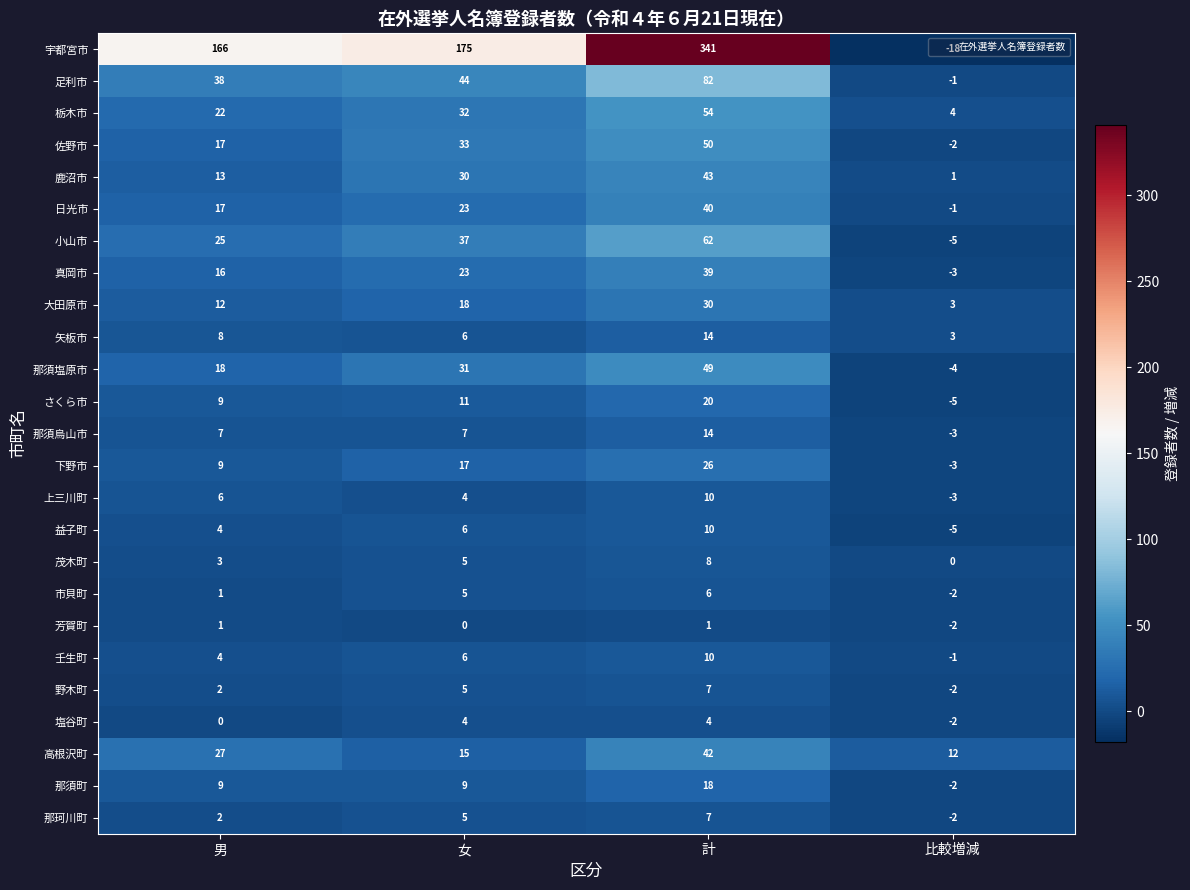

What is the maximum value shown in the chart?

341